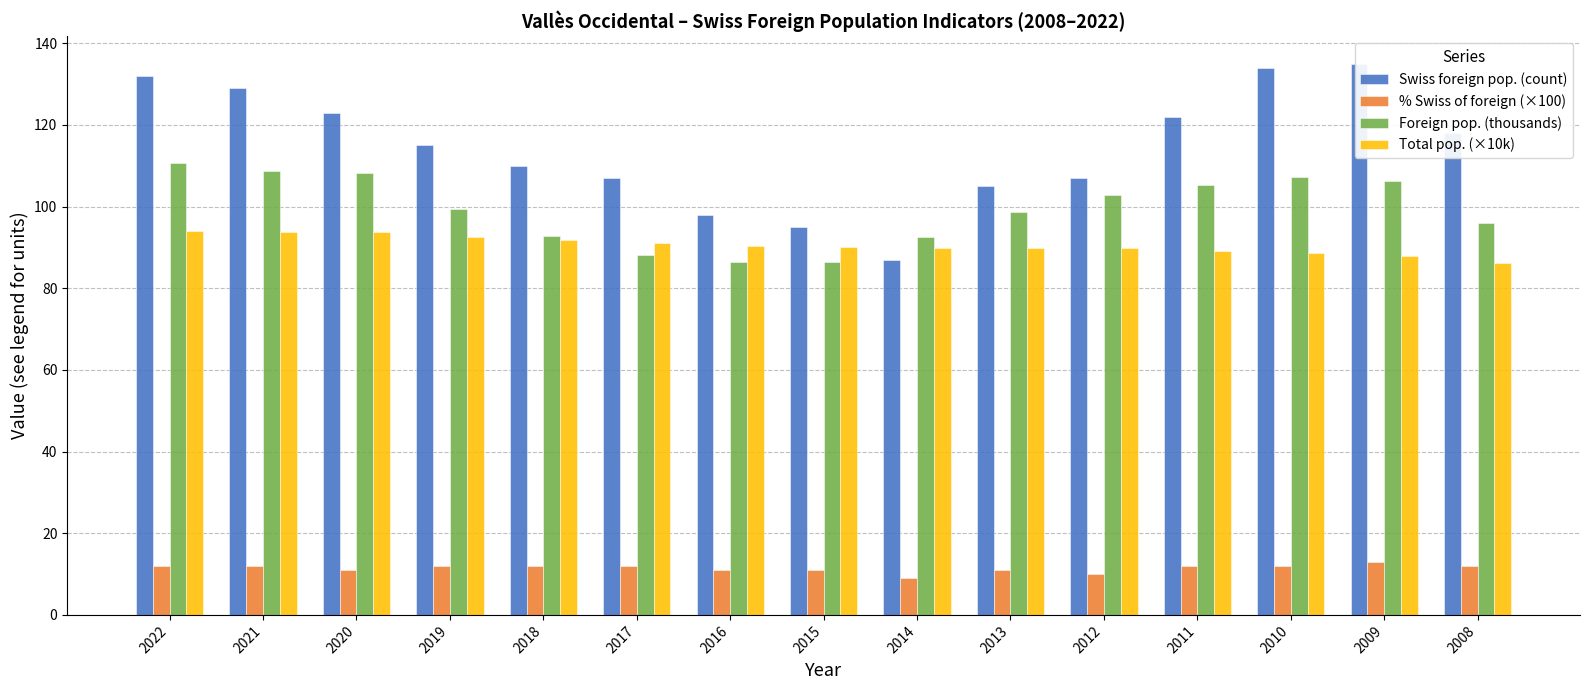

At which label is % Swiss of foreign (×100) closest to 11?

2020